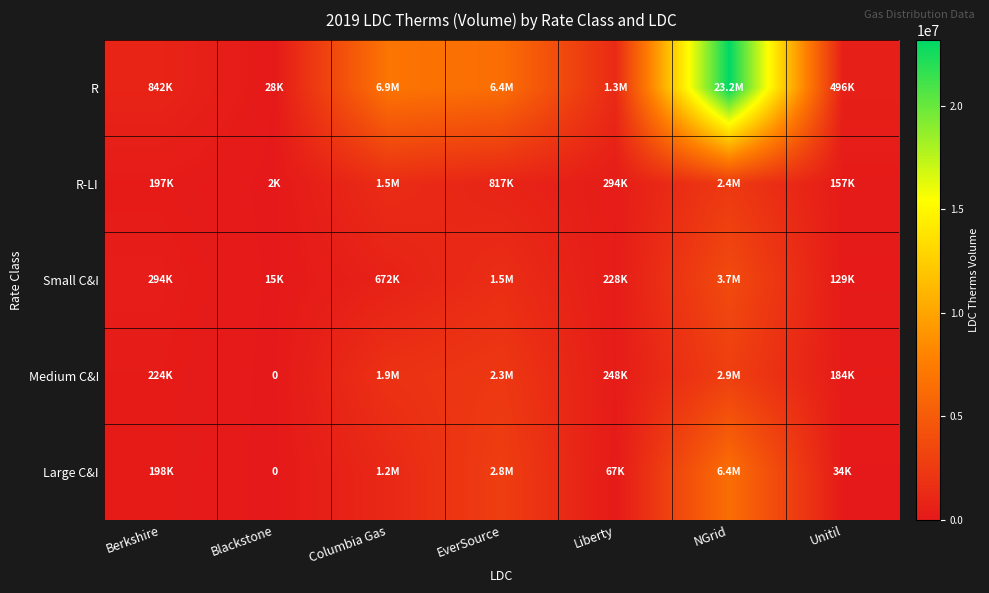

Which category has the lowest value in the Medium C&I series?

Blackstone